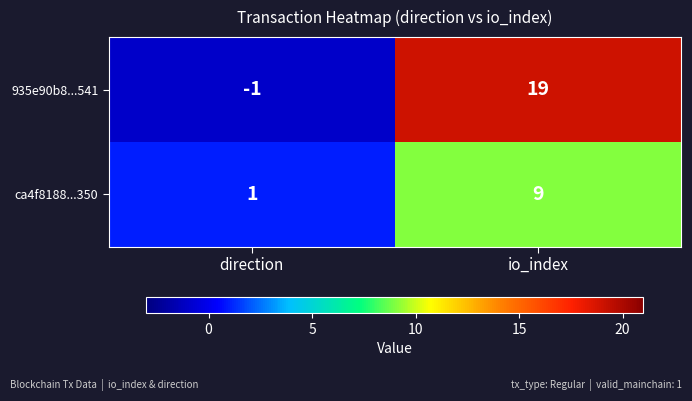

Reading right to left, what are all the values shown in this chart?

935e90b8...541: io_index=19	direction=-1
ca4f8188...350: io_index=9	direction=1